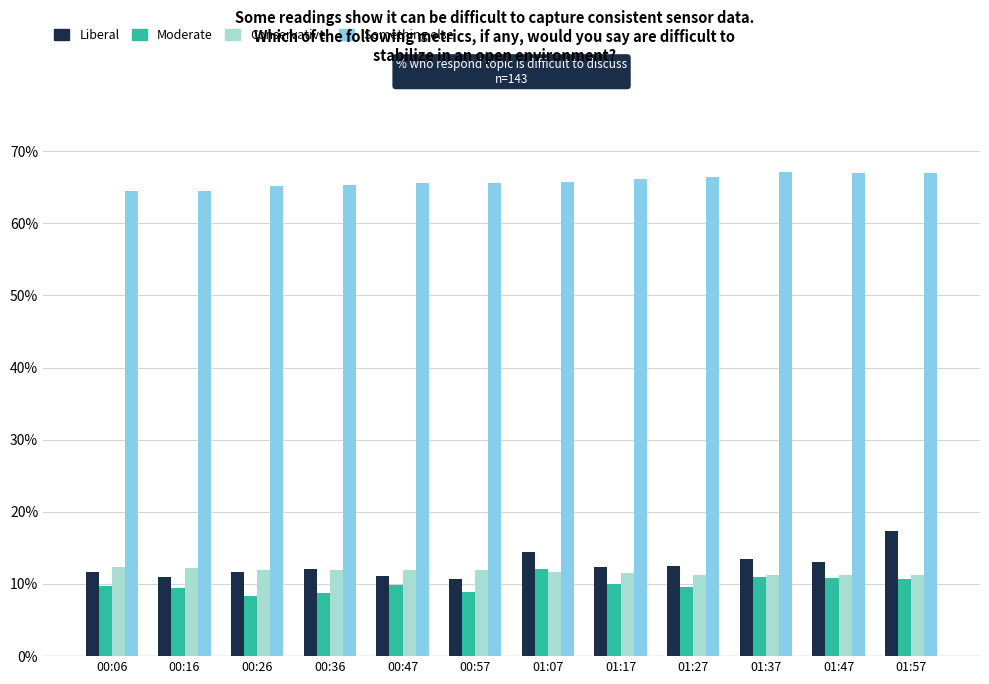

How many groups of bars are there?

12